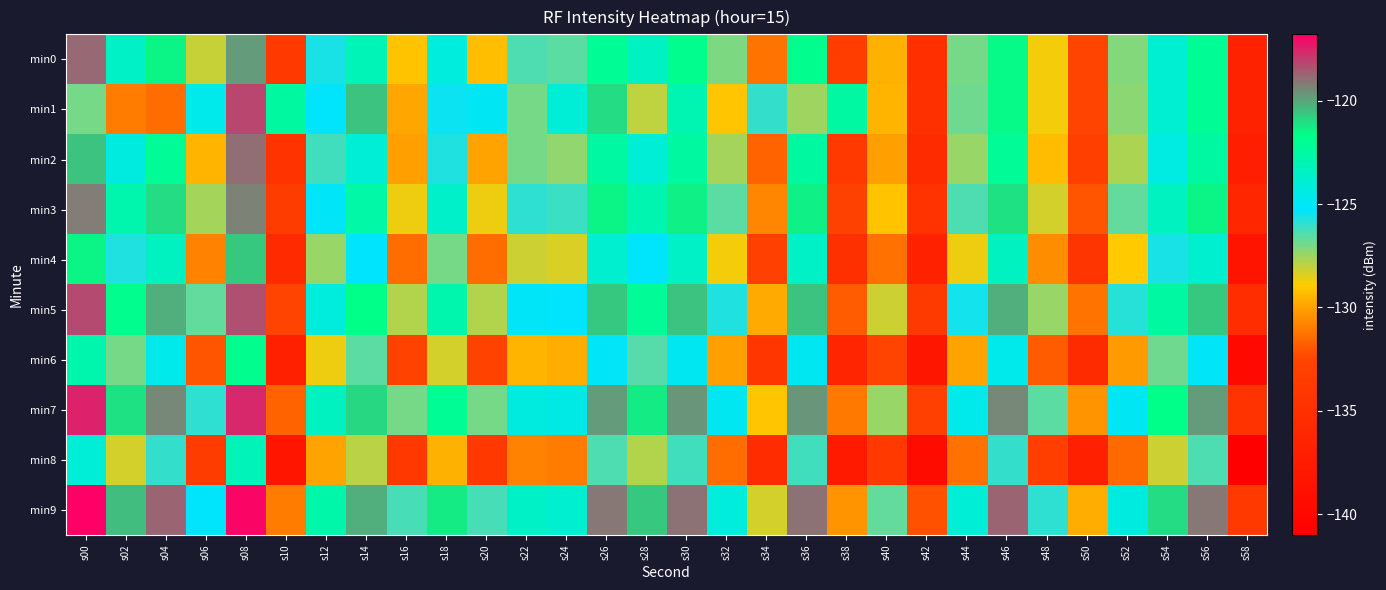

What is the spread (max minus min) of values at s22?

7.2